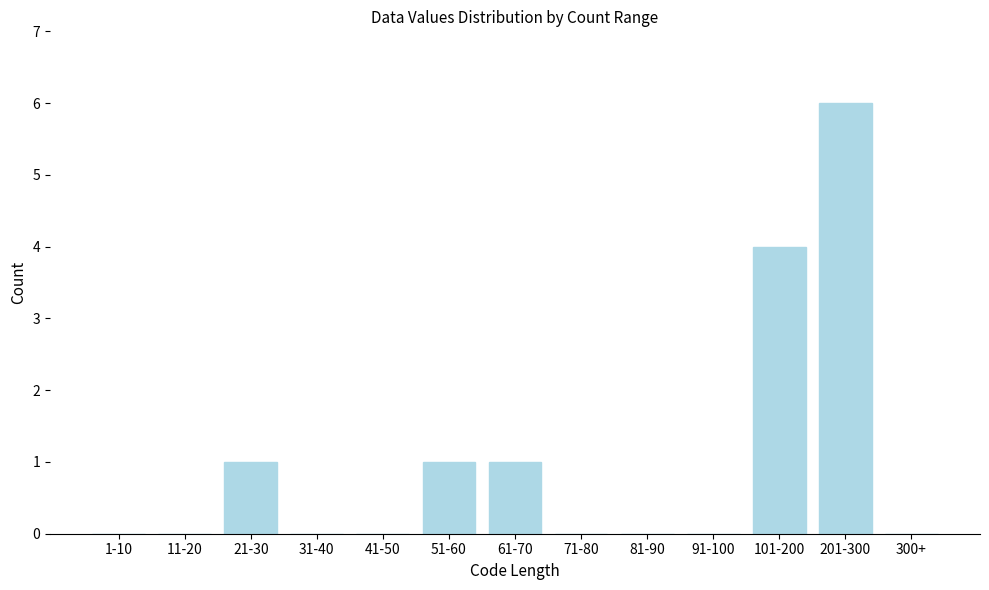

Reading left to right, list all the values displayed in this chart.

1-10=0	11-20=0	21-30=1	31-40=0	41-50=0	51-60=1	61-70=1	71-80=0	81-90=0	91-100=0	101-200=4	201-300=6	300+=0